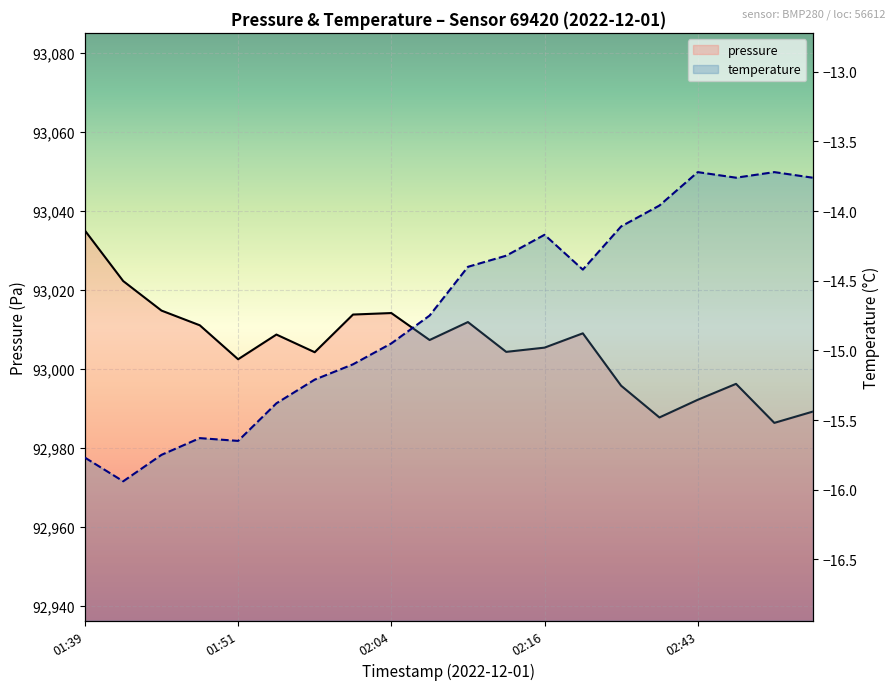

At which category does the chart reach its minimum across all series?

01:42